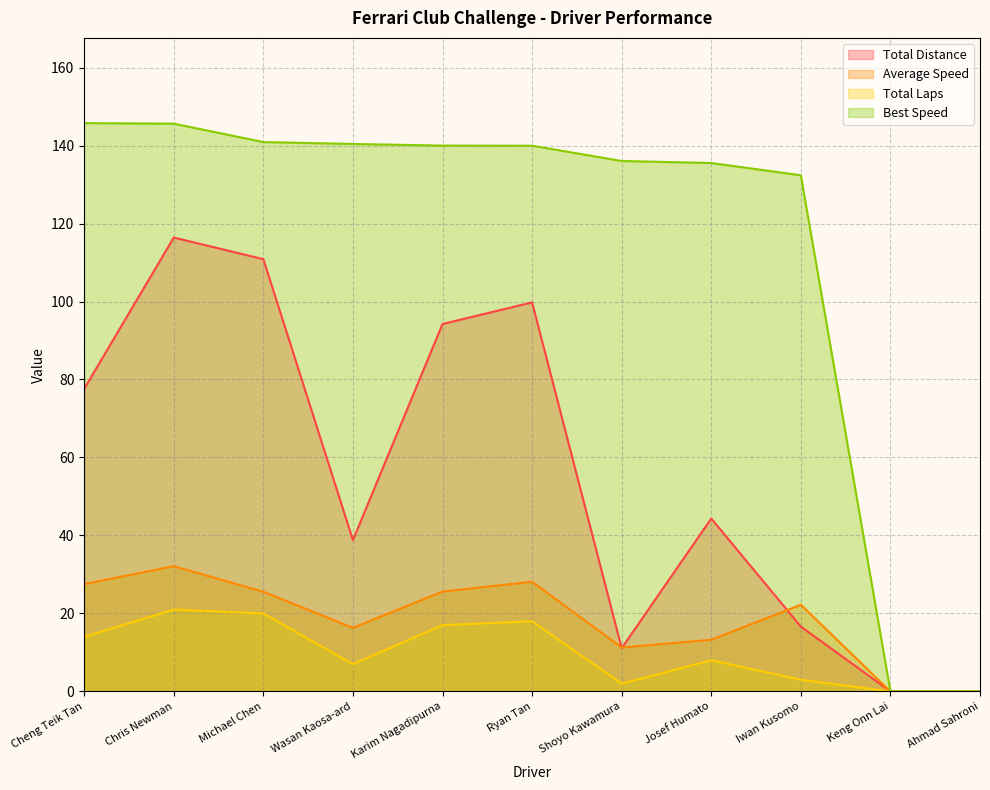

How many values in Total Distance are above zero?

9